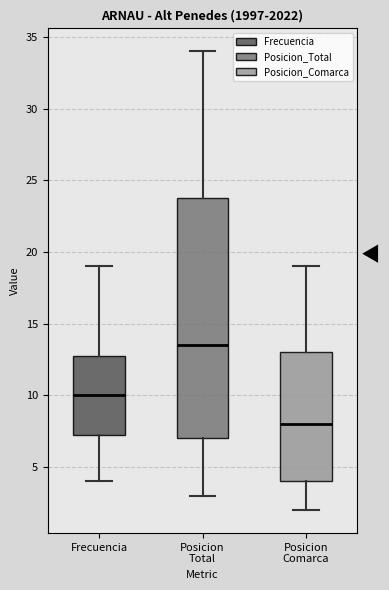

Which box has the highest median line?

Posicion Total